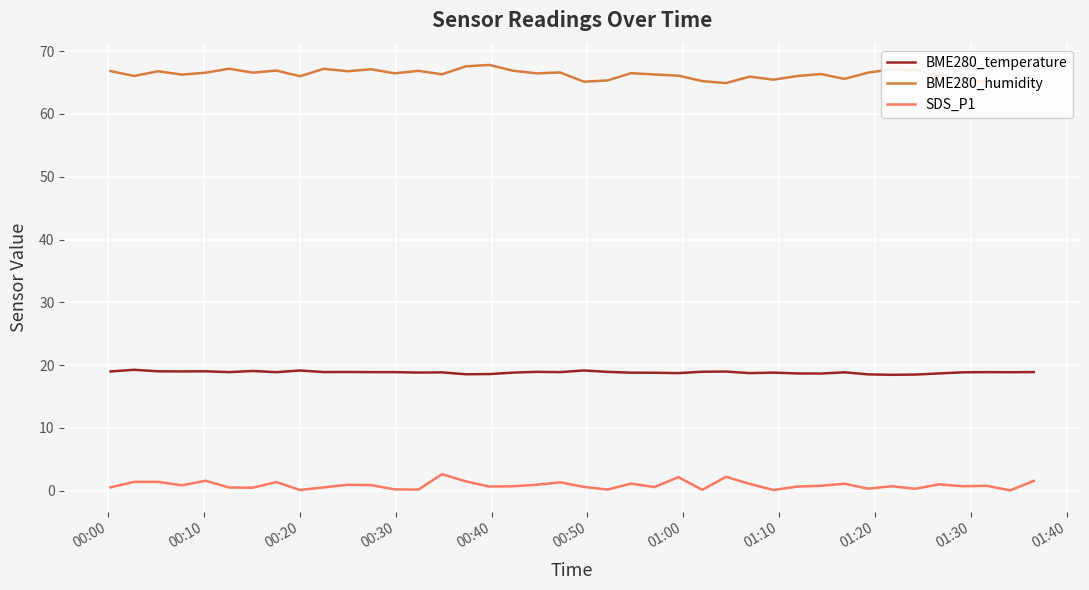

True or false: BME280_humidity has more than 0 points higher than both neighbors.

True